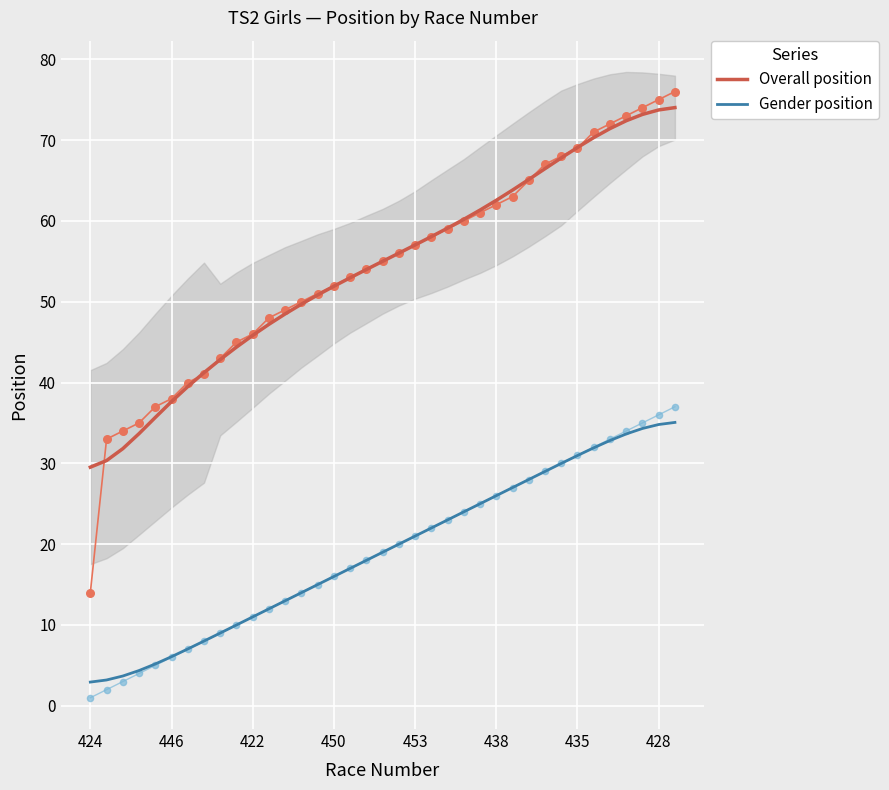

Which series reaches the maximum Y coordinate?

Overall position